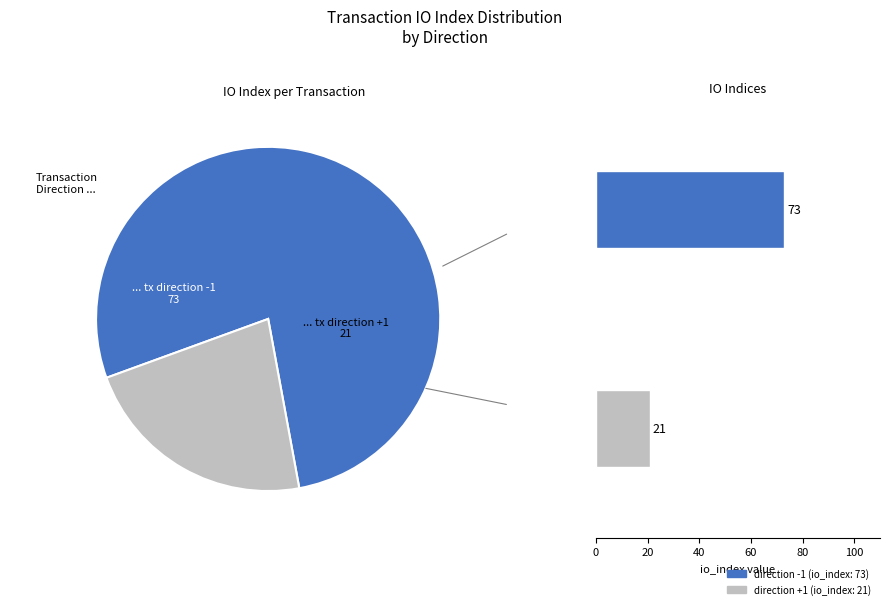

Which has a higher value, tx index 73 or tx index 21?

tx index 73